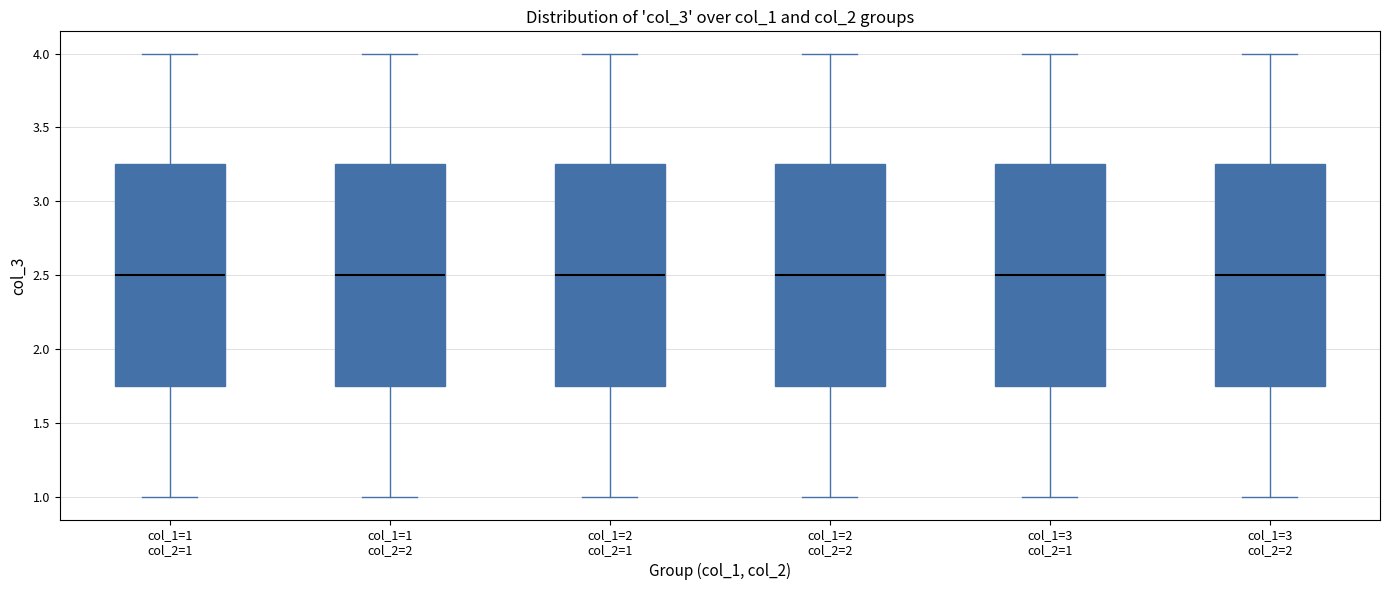

Reading left to right, transcribe this box plot: for each box, give where its median line is, the range the box spans, and where its two whiskers end, as read against the y-axis. The values are not printed on the chart, so give them approximately, as read against the axis.

col_1=1 col_2=1: median 2.50, box 1.75 to 3.25, whiskers 1.00 to 4.00
col_1=1 col_2=2: median 2.50, box 1.75 to 3.25, whiskers 1.00 to 4.00
col_1=2 col_2=1: median 2.50, box 1.75 to 3.25, whiskers 1.00 to 4.00
col_1=2 col_2=2: median 2.50, box 1.75 to 3.25, whiskers 1.00 to 4.00
col_1=3 col_2=1: median 2.50, box 1.75 to 3.25, whiskers 1.00 to 4.00
col_1=3 col_2=2: median 2.50, box 1.75 to 3.25, whiskers 1.00 to 4.00